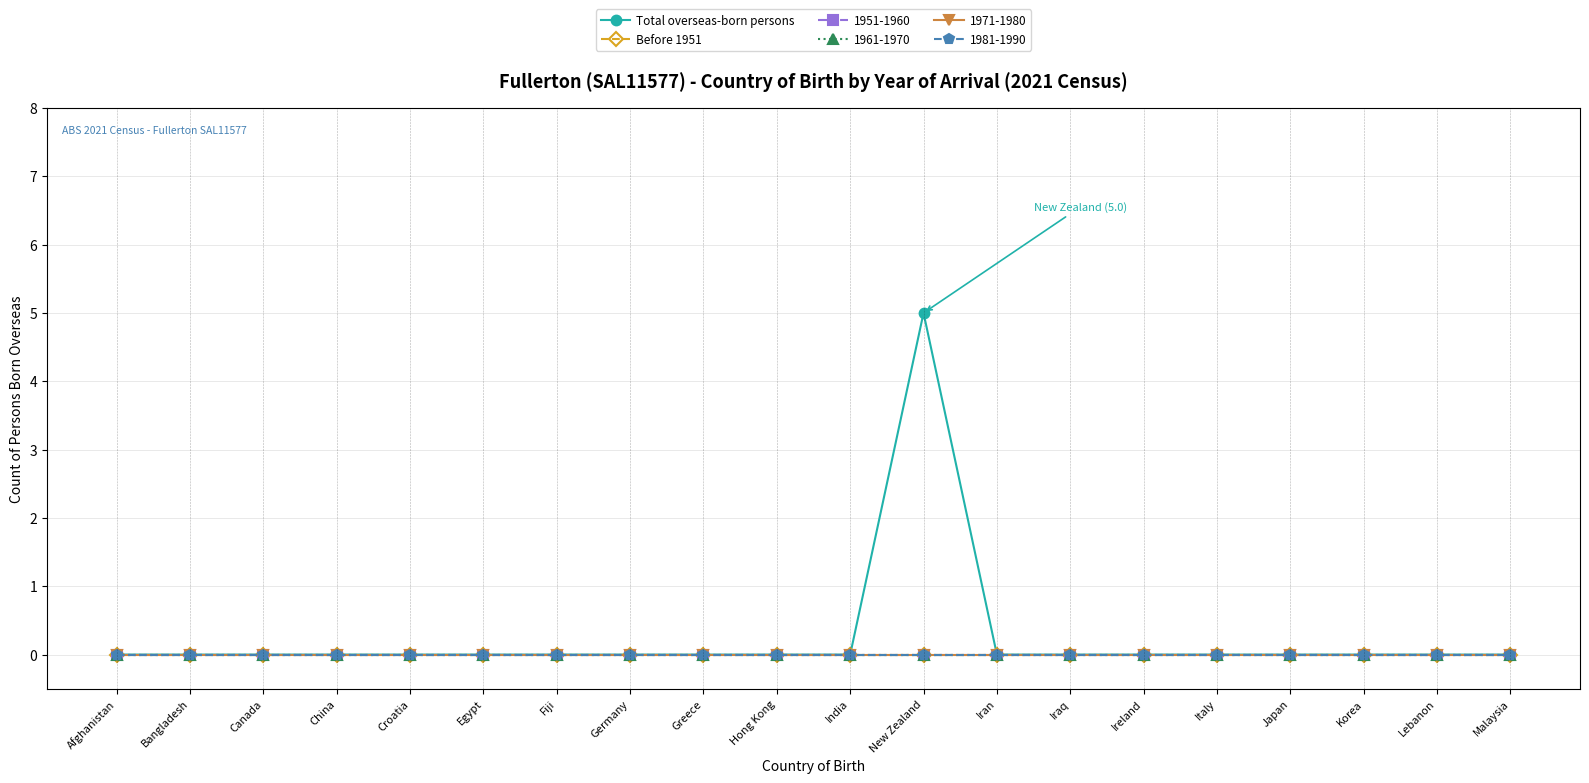

Does the chart have visible grid lines?

Yes